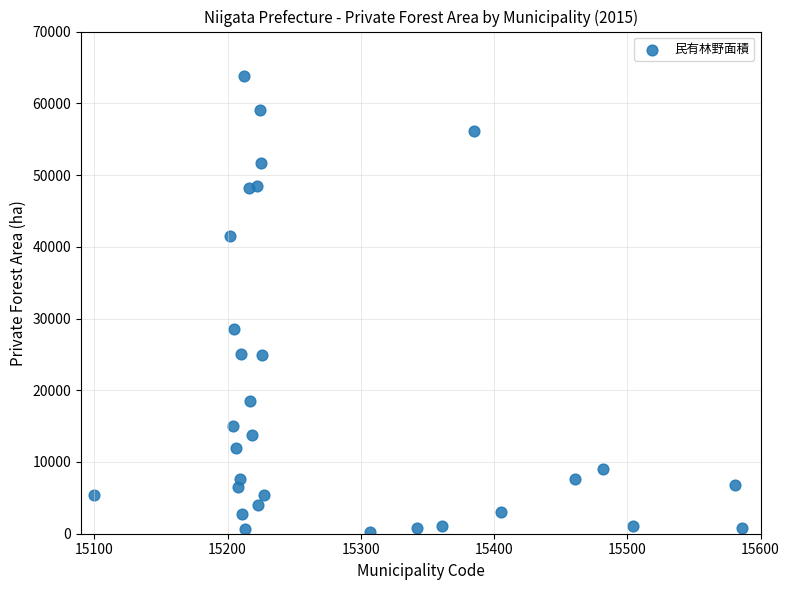

What Y value in the scatter plot is closest to 32018?

28577